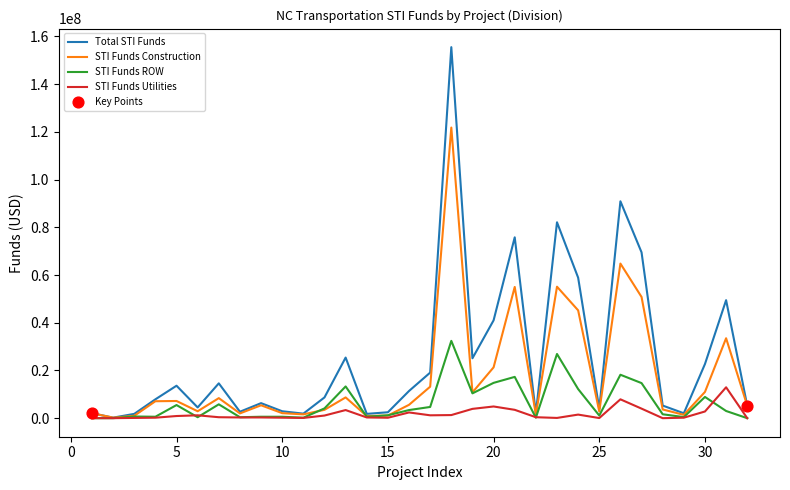

Rank the series by their average value, from lowest to highest.

STI Funds Utilities, STI Funds ROW, STI Funds Construction, Total STI Funds